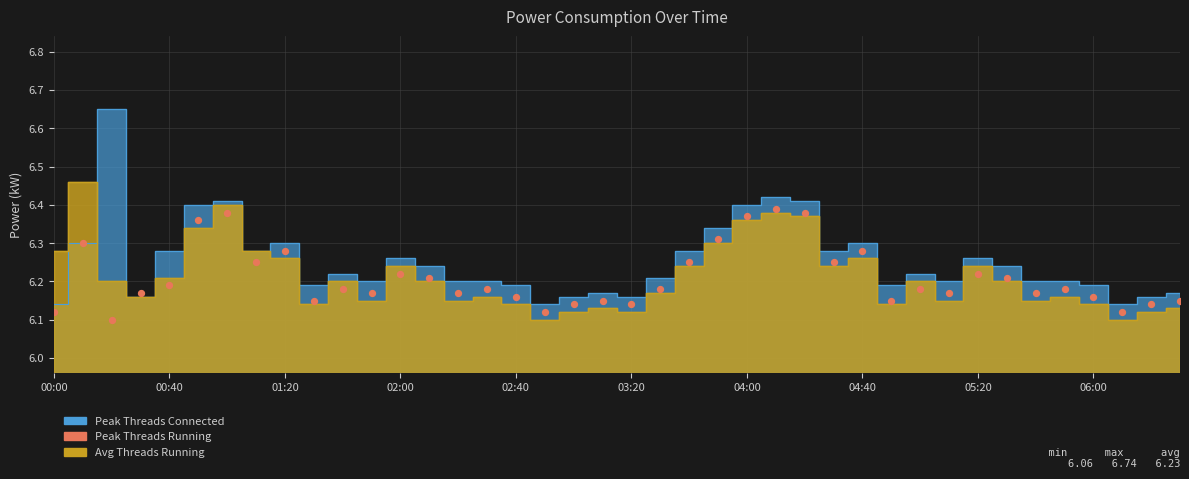

What is the range of Y values (max minus min)?

0.3